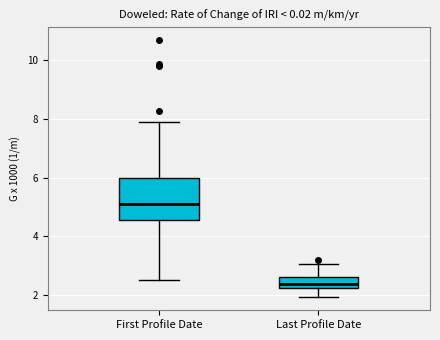

Reading left to right, read every box against the y-axis: the position of its median line, the range the box covers, and the ends of its whiskers. The values are not printed on the chart, so give them approximately, as read against the axis.

First Profile Date: median 5.2, box 4.6 to 6.0, whiskers 2.6 to 8.0
Last Profile Date: median 2.4, box 2.2 to 2.6, whiskers 2.0 to 3.0